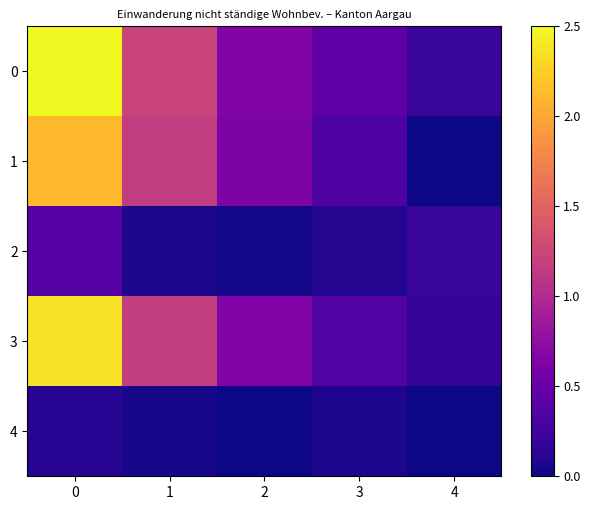

What is the difference between the highest and lowest values at 3?

0.4